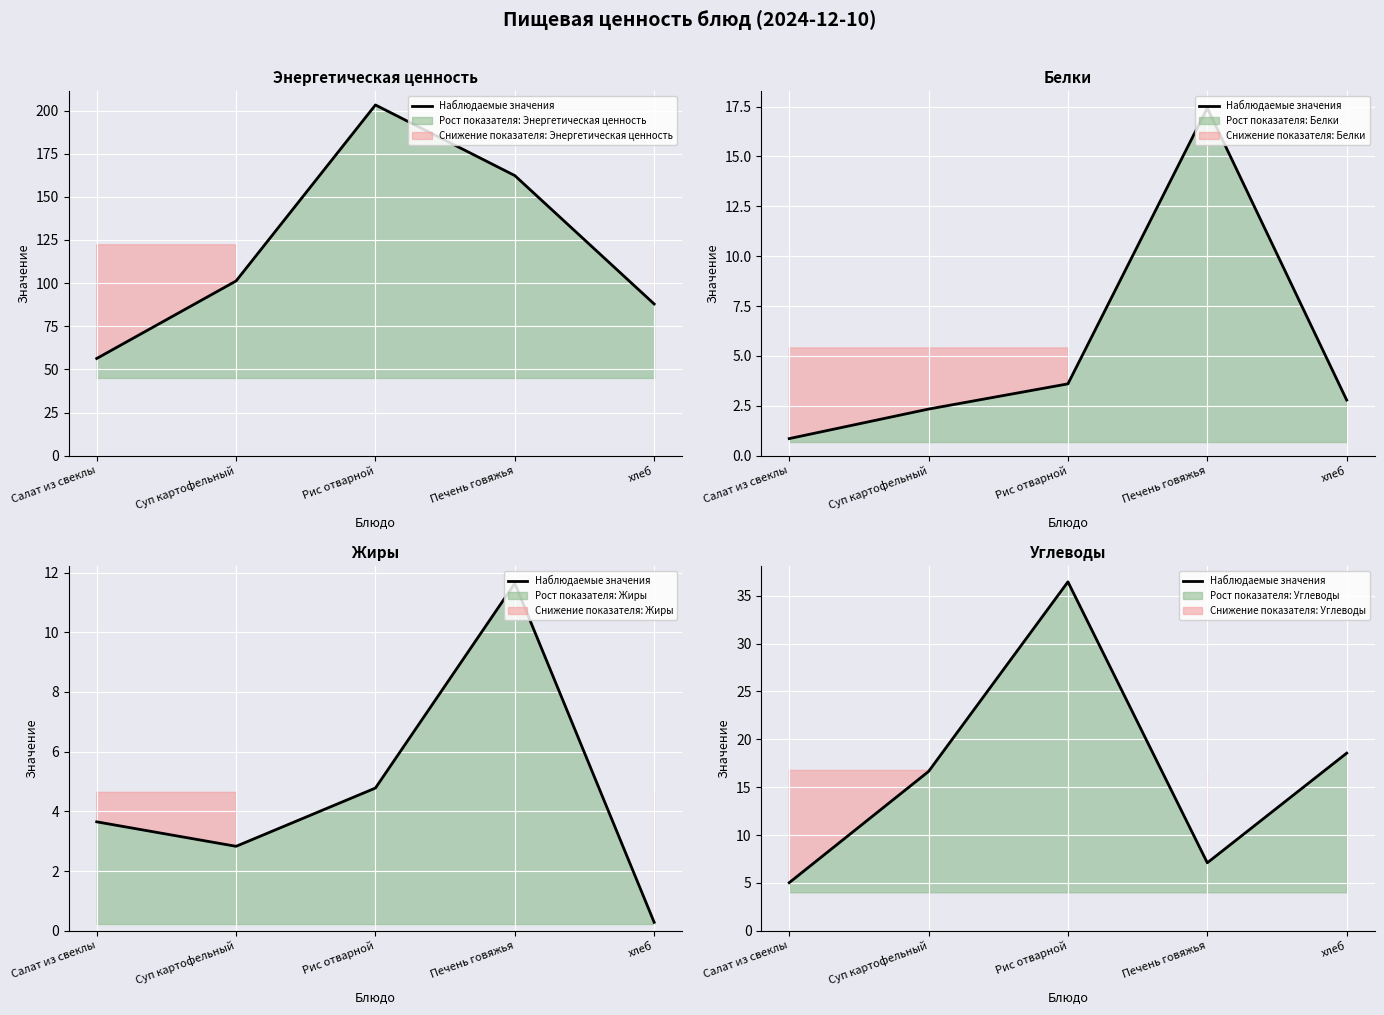

What position from the left is Салат из свеклы?

1